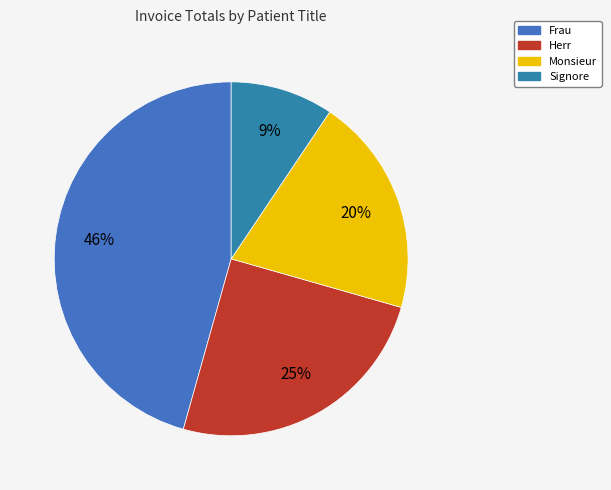

Count the number of slices in the pie.

4